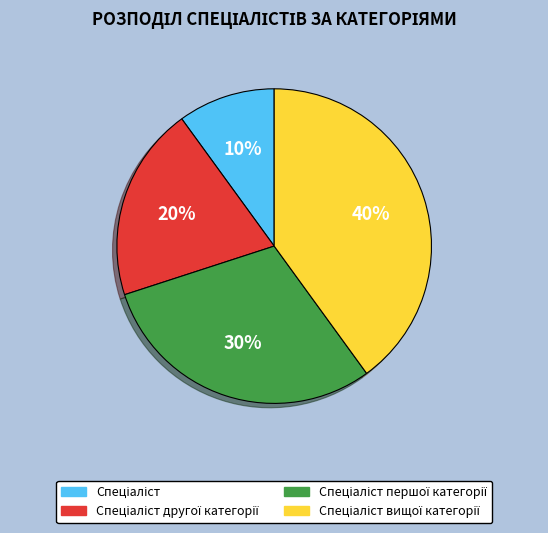

Is there a majority slice in this chart?

No